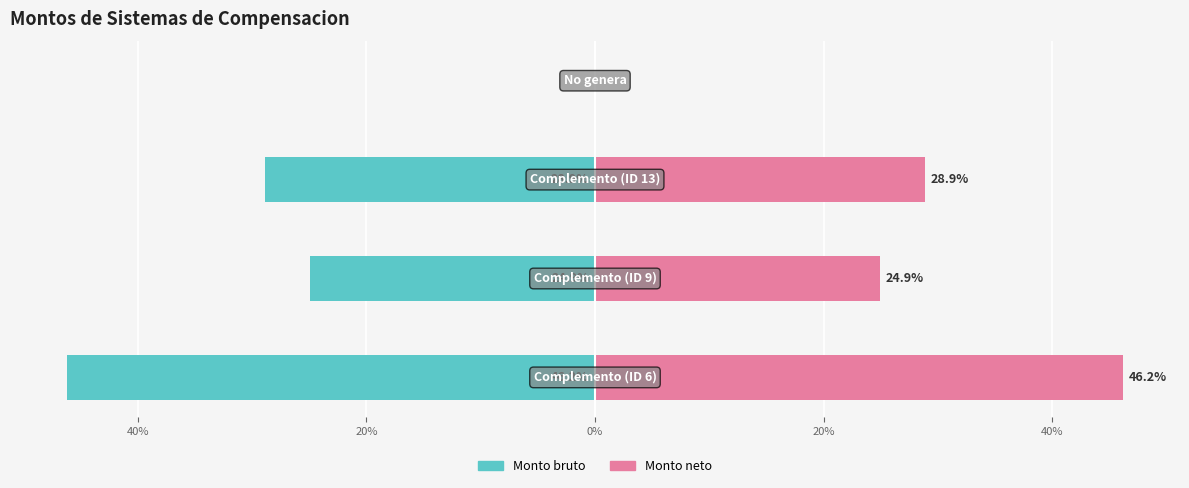

Which series has the largest total across all categories?

Monto neto